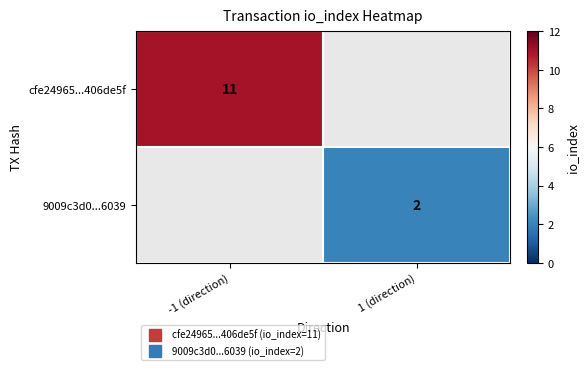

List the series in order of their peak value, highest first.

cfe24965...406de5f, 9009c3d0...6039